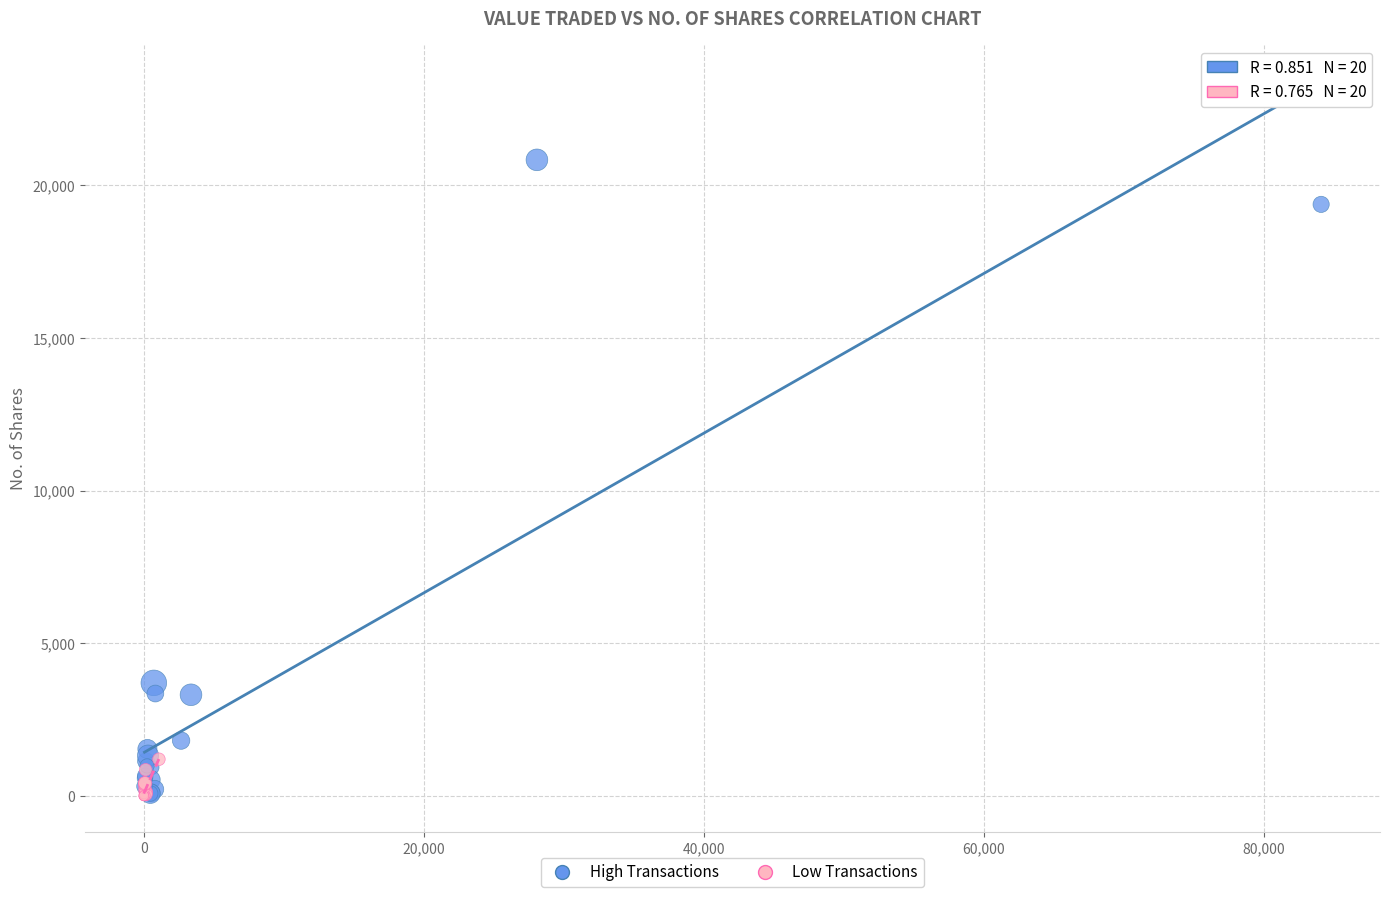

Which series has the widest spread of Y values?

High Transactions